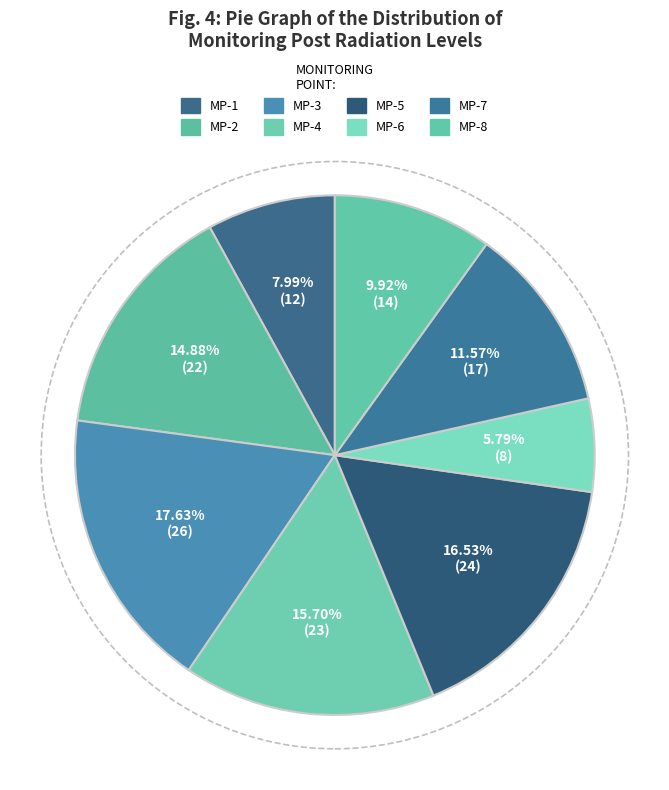

To the nearest percent, what is the combined percentage of MP-4 and MP-2?

31%